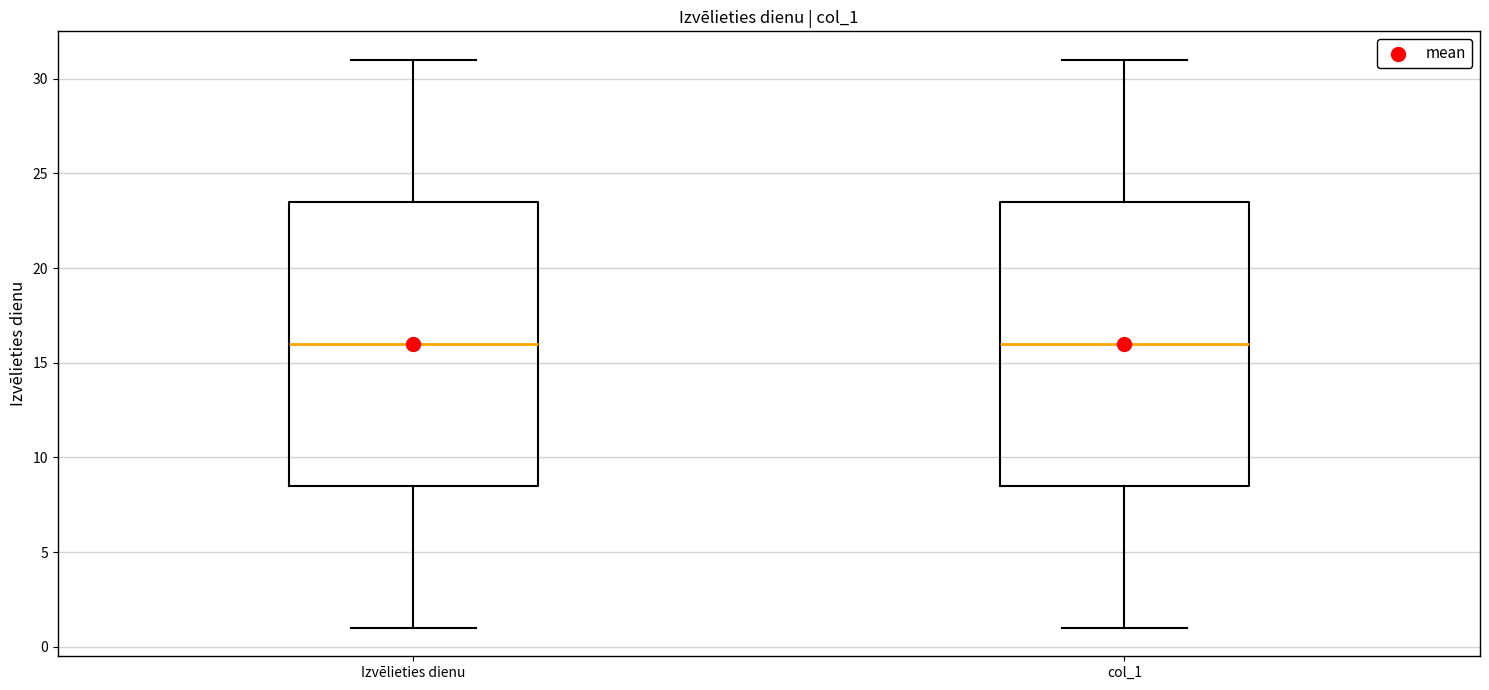

Reading left to right, read every box against the y-axis: the position of its median line, the range the box covers, and the ends of its whiskers. The values are not printed on the chart, so give them approximately, as read against the axis.

Izvēlieties dienu: median 16.0, box 8.5 to 23.5, whiskers 1.0 to 31.0
col_1: median 16.0, box 8.5 to 23.5, whiskers 1.0 to 31.0